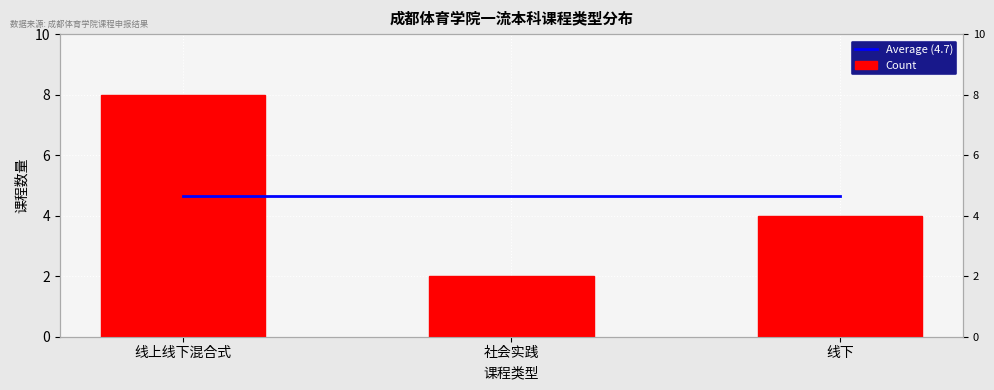

Reading left to right, extract all data points from this chart.

Average (4.7): 线上线下混合式=4.7	社会实践=4.7	线下=4.7
Count: 线上线下混合式=8.0	社会实践=2.0	线下=4.0